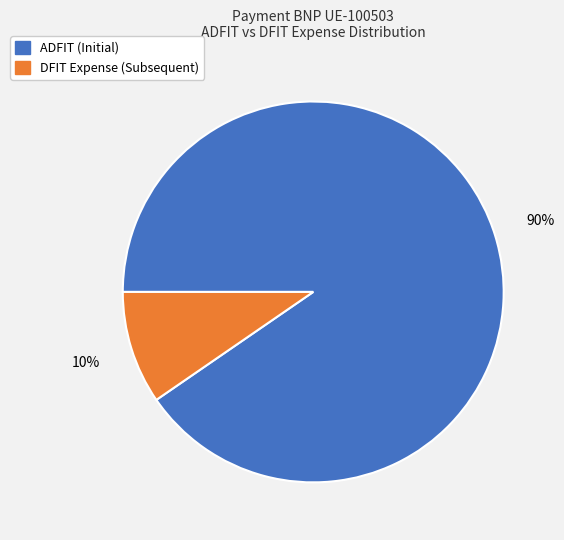

Count the number of slices in the pie.

2